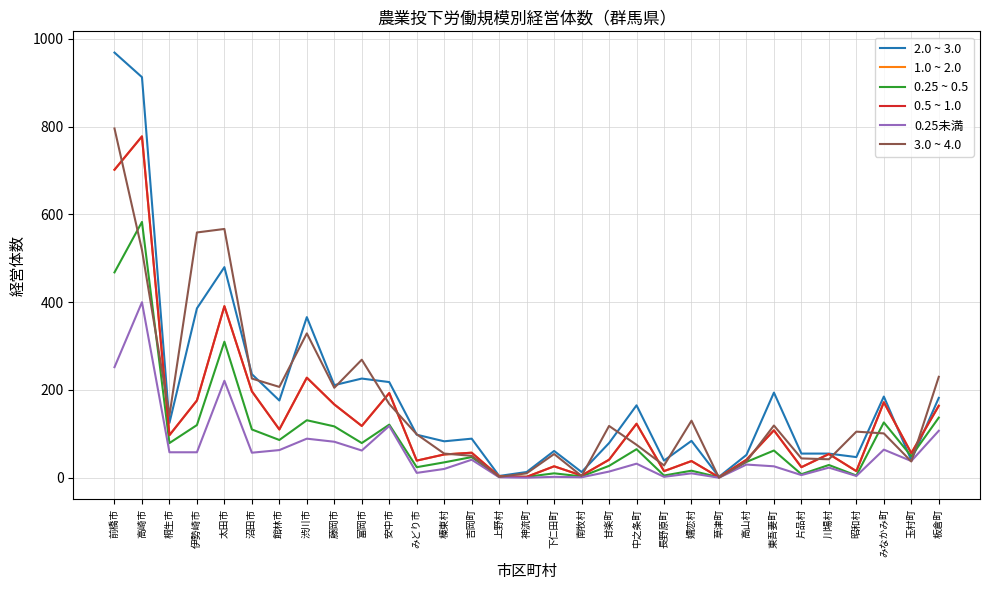

List the labels in order of 1.0 ~ 2.0 value, largest first.

高崎市, 前橋市, 太田市, 渋川市, 沼田市, 安中市, 伊勢崎市, みなかみ町, 藤岡市, 板倉町, 中之条町, 富岡市, 館林市, 東吾妻町, 桐生市, 吉岡町, 玉村町, 川場村, 榛東村, 甘楽町, 高山村, みどり市, 嬬恋村, 下仁田町, 片品村, 長野原町, 昭和村, 南牧村, 上野村, 神流町, 草津町